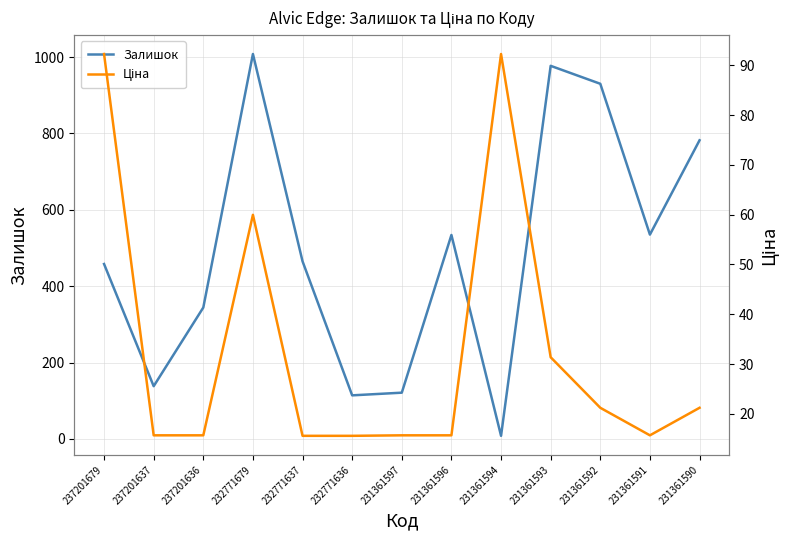

Which label corresponds to the smallest value in the chart?

231361594